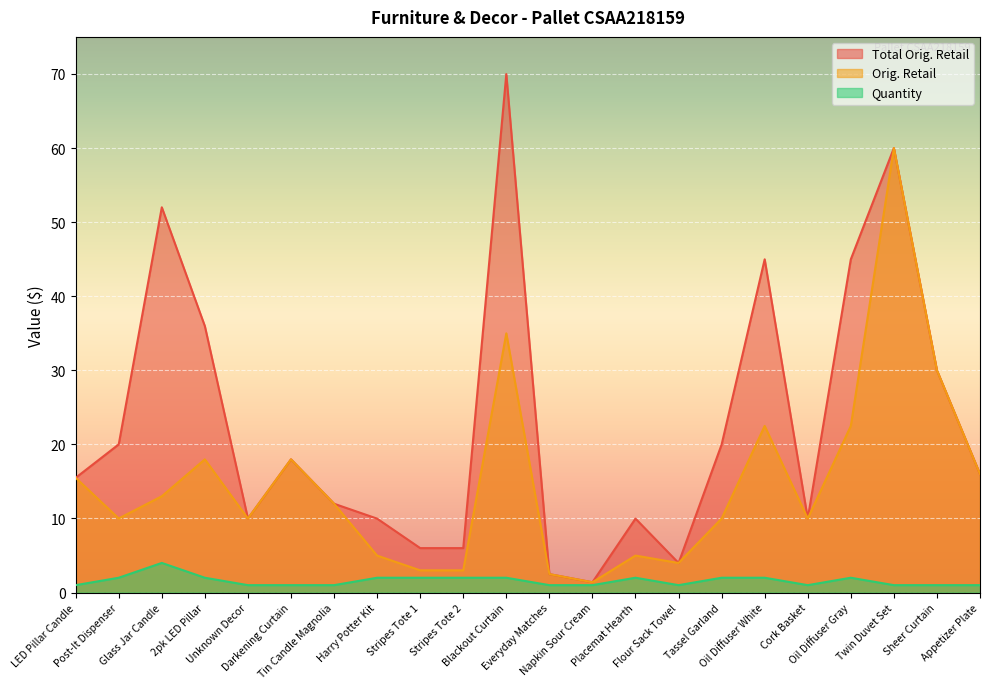

Reading left to right, list all the values displayed in this chart.

Total Orig. Retail: LED Pillar Candle=15.5	Post-It Dispenser=20.0	Glass Jar Candle=52.0	2pk LED Pillar=36.0	Unknown Decor=10.0	Darkening Curtain=18.0	Tin Candle Magnolia=12.0	Harry Potter Kit=10.0	Stripes Tote 1=6.0	Stripes Tote 2=6.0	Blackout Curtain=70.0	Everyday Matches=2.5	Napkin Sour Cream=1.4	Placemat Hearth=10.0	Flour Sack Towel=4.0	Tassel Garland=20.0	Oil Diffuser White=45.0	Cork Basket=10.0	Oil Diffuser Gray=45.0	Twin Duvet Set=60.0	Sheer Curtain=30.0	Appetizer Plate=16.0
Orig. Retail: LED Pillar Candle=15.5	Post-It Dispenser=10.0	Glass Jar Candle=13.0	2pk LED Pillar=18.0	Unknown Decor=10.0	Darkening Curtain=18.0	Tin Candle Magnolia=12.0	Harry Potter Kit=5.0	Stripes Tote 1=3.0	Stripes Tote 2=3.0	Blackout Curtain=35.0	Everyday Matches=2.5	Napkin Sour Cream=1.4	Placemat Hearth=5.0	Flour Sack Towel=4.0	Tassel Garland=10.0	Oil Diffuser White=22.5	Cork Basket=10.0	Oil Diffuser Gray=22.5	Twin Duvet Set=60.0	Sheer Curtain=30.0	Appetizer Plate=16.0
Quantity: LED Pillar Candle=1.0	Post-It Dispenser=2.0	Glass Jar Candle=4.0	2pk LED Pillar=2.0	Unknown Decor=1.0	Darkening Curtain=1.0	Tin Candle Magnolia=1.0	Harry Potter Kit=2.0	Stripes Tote 1=2.0	Stripes Tote 2=2.0	Blackout Curtain=2.0	Everyday Matches=1.0	Napkin Sour Cream=1.0	Placemat Hearth=2.0	Flour Sack Towel=1.0	Tassel Garland=2.0	Oil Diffuser White=2.0	Cork Basket=1.0	Oil Diffuser Gray=2.0	Twin Duvet Set=1.0	Sheer Curtain=1.0	Appetizer Plate=1.0